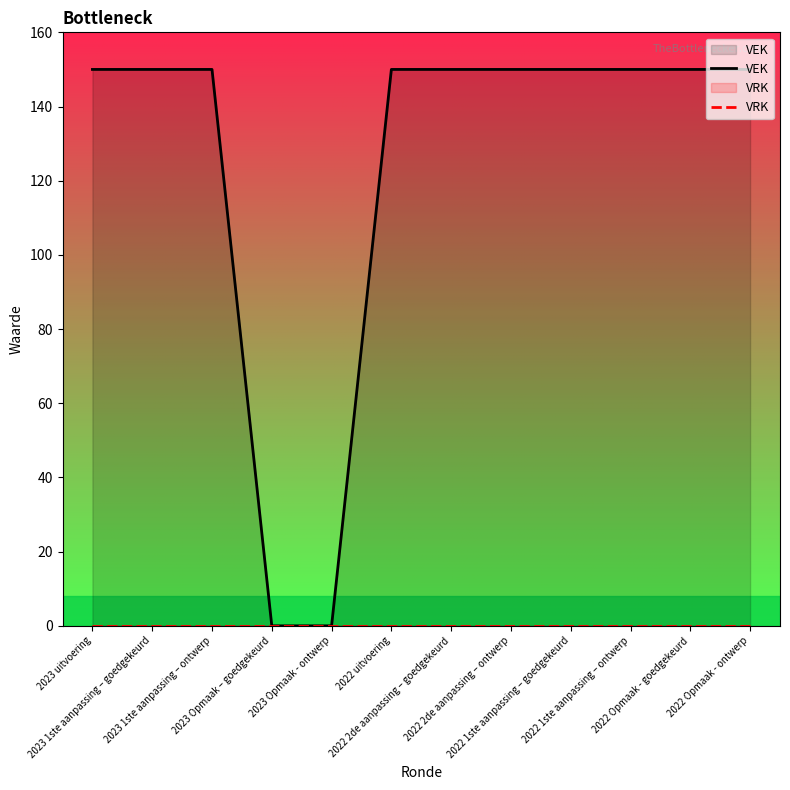

Is it true that VEK equals 150 at 2022 uitvoering?

True